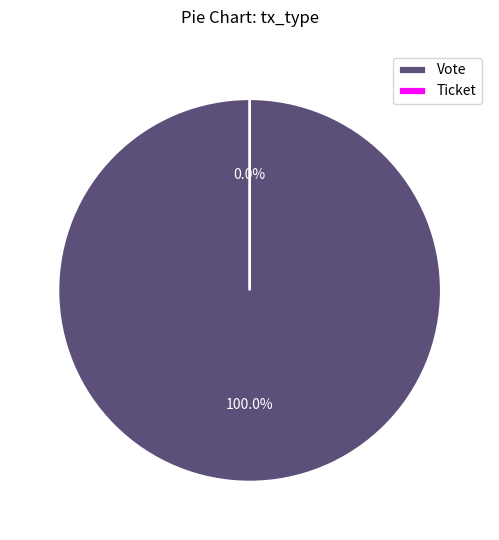

What is the total percentage of Ticket and Vote?

100.0%